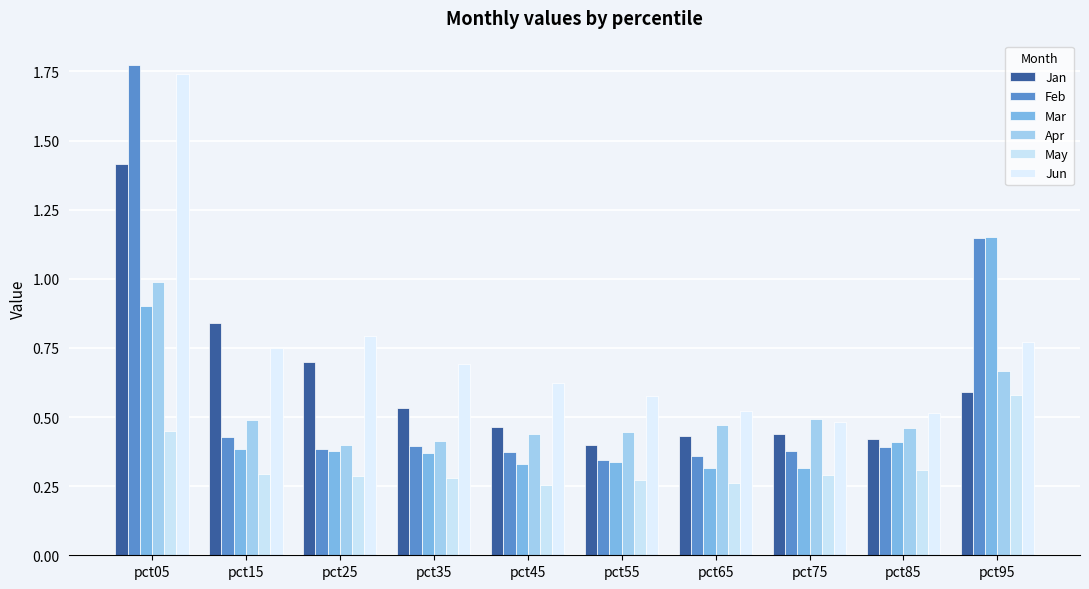

Between pct55 and pct95, which is larger?

pct95